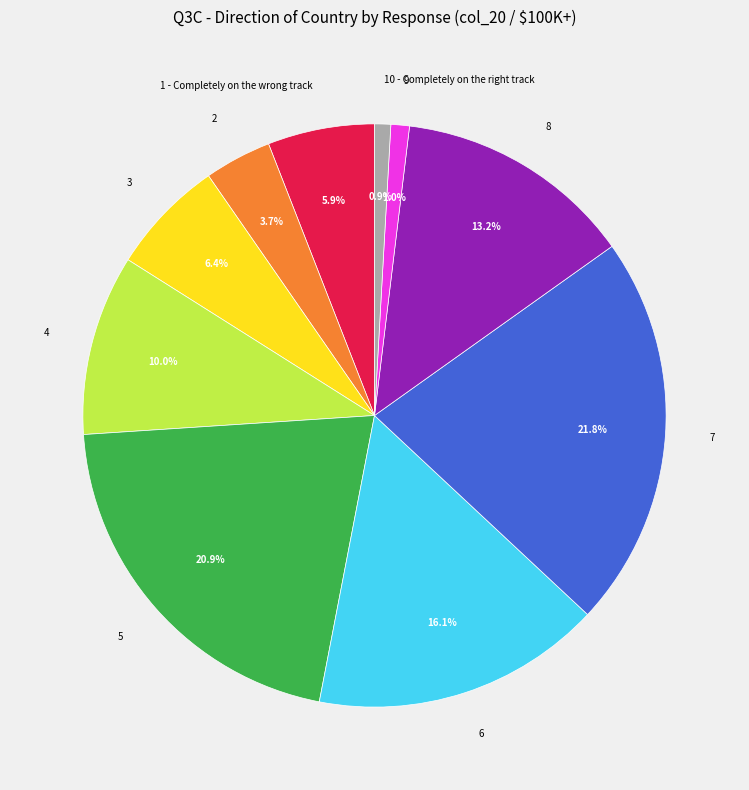

What portion of the pie excludes 6?

83.9%